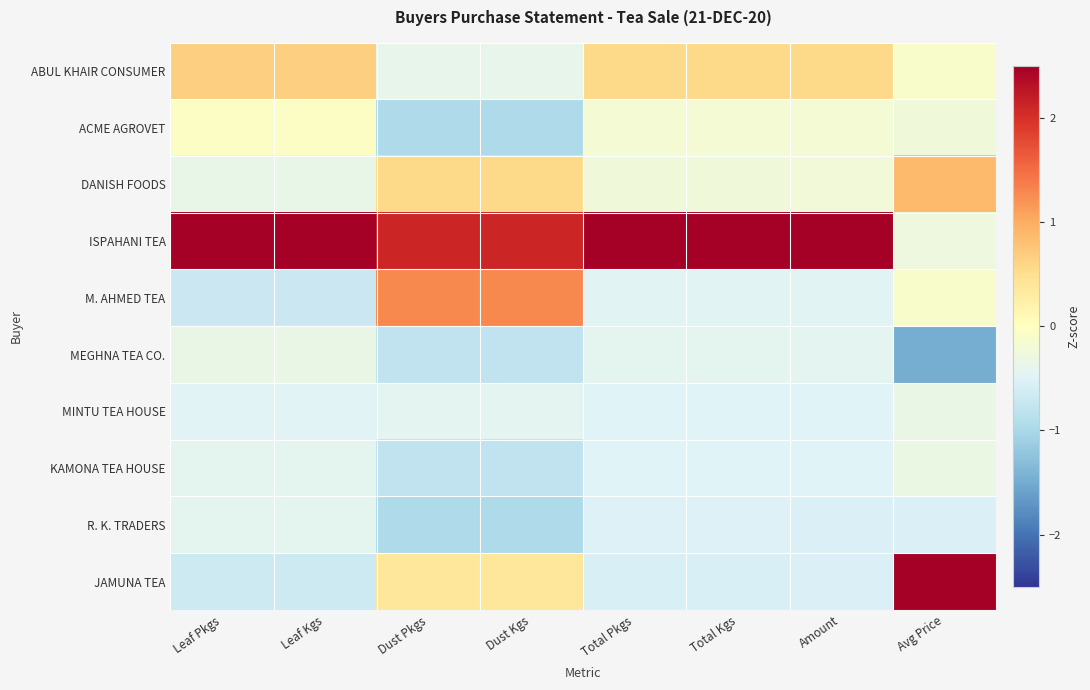

Rank the series by their maximum value, from highest to lowest.

ISPAHANI TEA, JAMUNA TEA, M. AHMED TEA, DANISH FOODS, ABUL KHAIR CONSUMER, ACME AGROVET, KAMONA TEA HOUSE, MINTU TEA HOUSE, MEGHNA TEA CO., R. K. TRADERS